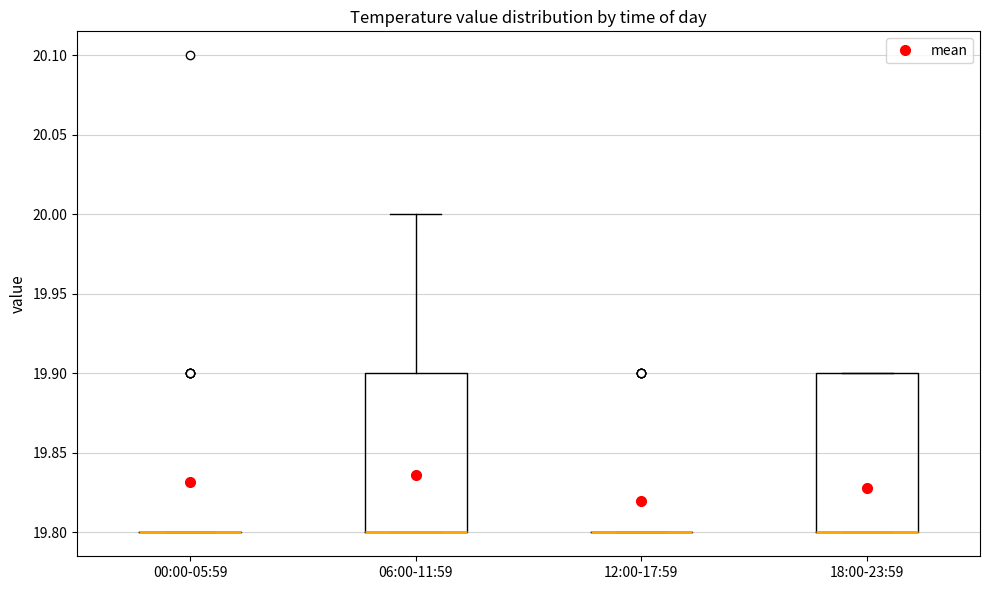

Reading left to right, read every box against the y-axis: the position of its median line, the range the box covers, and the ends of its whiskers. The values are not printed on the chart, so give them approximately, as read against the axis.

00:00-05:59: box collapsed to a line at 19.8, whiskers 19.8 to 19.8
06:00-11:59: median 19.8 (drawn on the box's lower edge), box 19.8 to 19.9, whiskers 19.8 to 20.0
12:00-17:59: box collapsed to a line at 19.8, whiskers 19.8 to 19.8
18:00-23:59: median 19.8 (drawn on the box's lower edge), box 19.8 to 19.9, whiskers 19.8 to 19.9